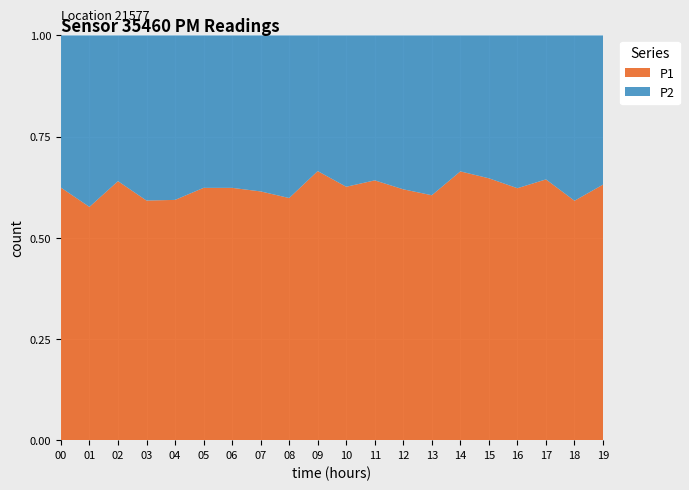

Reading left to right, what are all the values shown in this chart?

P1: 11.2	8.2	11.2	8.3	9.4	10.0	9.9	10.6	9.5	14.0	10.4	11.2	10.4	9.7	13.4	12.2	10.8	11.9	9.6	11.7
P2: 6.7	6.0	6.3	5.7	6.5	6.0	6.0	6.6	6.4	7.1	6.2	6.2	6.4	6.3	6.8	6.6	6.5	6.6	6.6	6.8